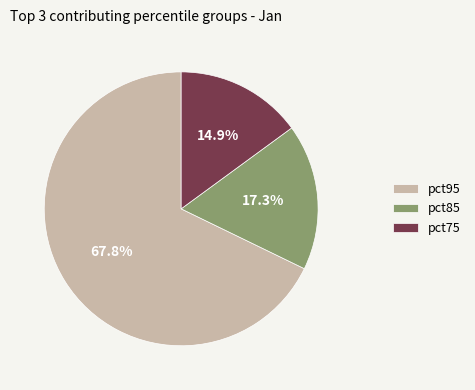

Do pct85 and pct75 together represent more than half of the pie?

No